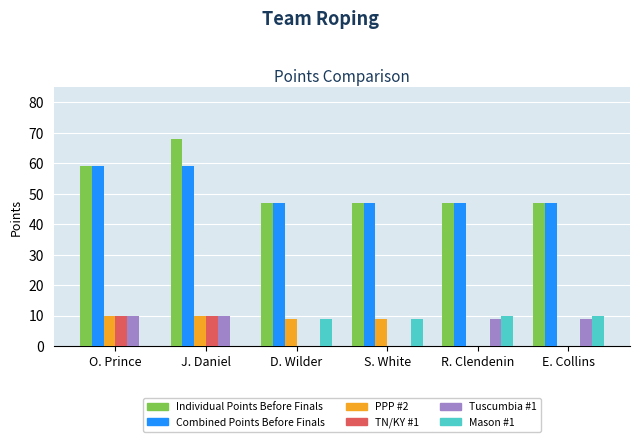

At which label is Individual Points Before Finals closest to 57?

O. Prince